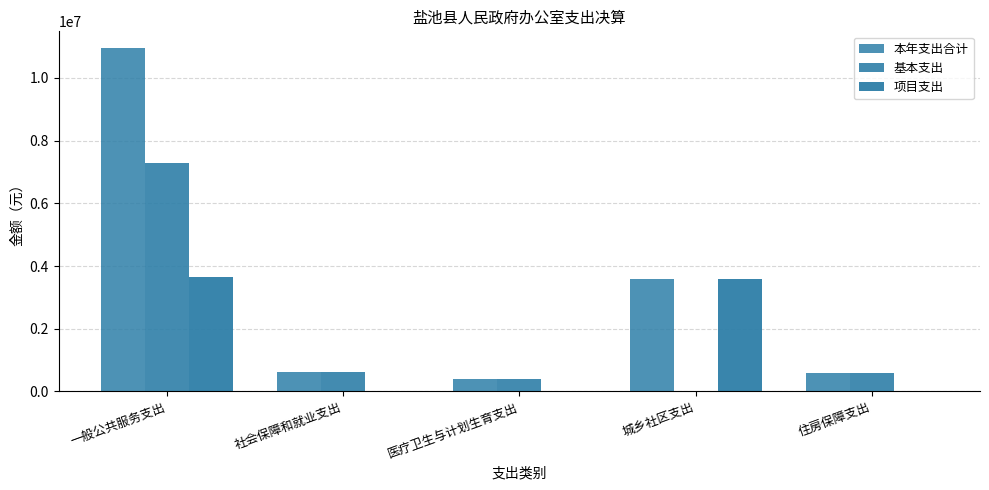

Are the bars horizontal?

No